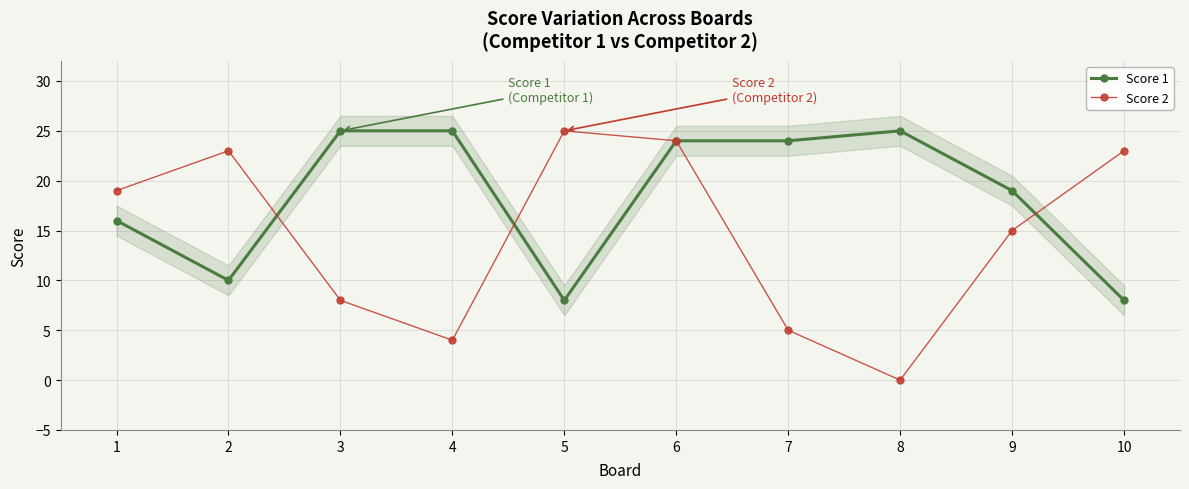

What are all the series names shown in the legend?

Score 1, Score 2